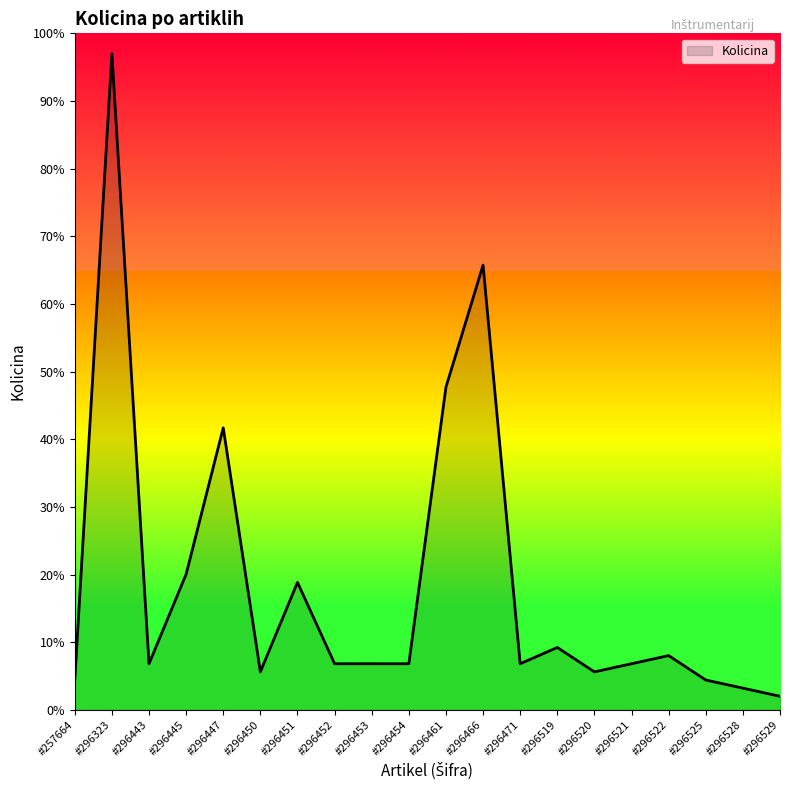

Reading left to right, list all the values displayed in this chart.

4.4	97.0	6.8	20.0	41.7	5.6	18.8	6.8	6.8	6.8	47.7	65.7	6.8	9.2	5.6	6.8	8.0	4.4	3.2	2.0